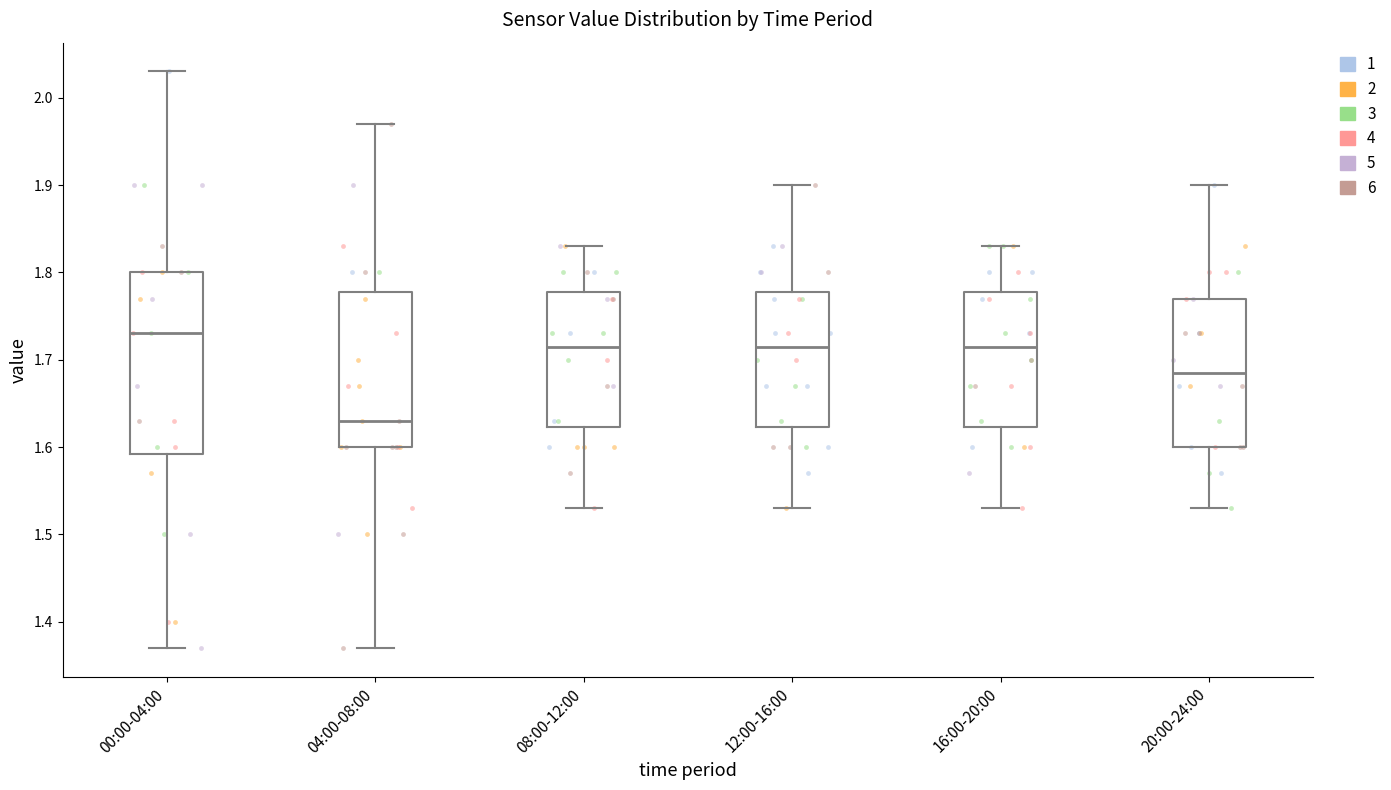

Reading left to right, read every box against the y-axis: the position of its median line, the range the box covers, and the ends of its whiskers. The values are not printed on the chart, so give them approximately, as read against the axis.

00:00-04:00: median 1.73, box 1.59 to 1.80, whiskers 1.37 to 2.03
04:00-08:00: median 1.63, box 1.60 to 1.78, whiskers 1.37 to 1.97
08:00-12:00: median 1.72, box 1.62 to 1.78, whiskers 1.53 to 1.83
12:00-16:00: median 1.72, box 1.62 to 1.78, whiskers 1.53 to 1.90
16:00-20:00: median 1.72, box 1.62 to 1.78, whiskers 1.53 to 1.83
20:00-24:00: median 1.69, box 1.60 to 1.77, whiskers 1.53 to 1.90